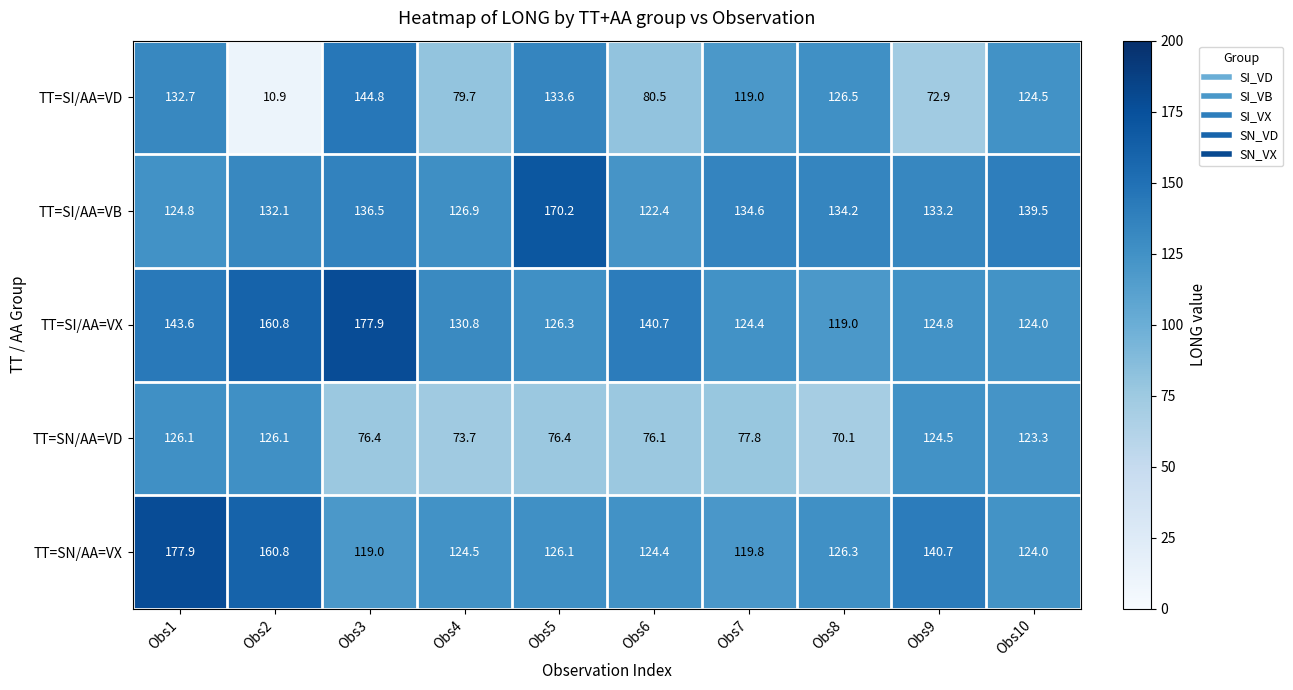

How many data points in TT=SI/AA=VD are less than 124?

5